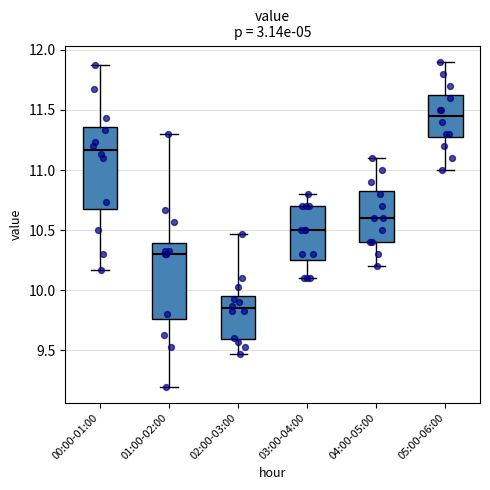

Comparing the boxes themselves (not the whiskers), which one is the tallest?

00:00-01:00